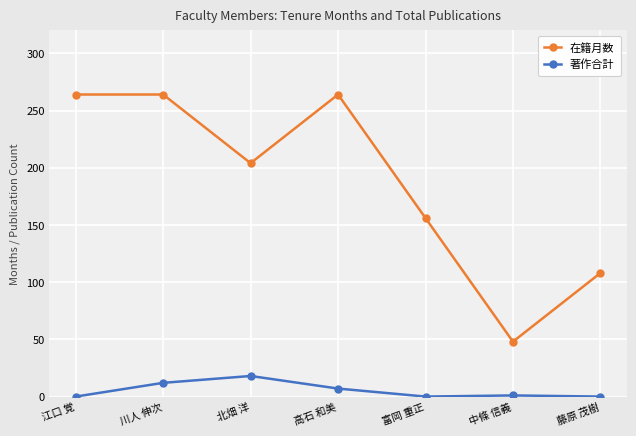

Which series changed the most between 江口 覚 and 川人 伸次?

著作合計